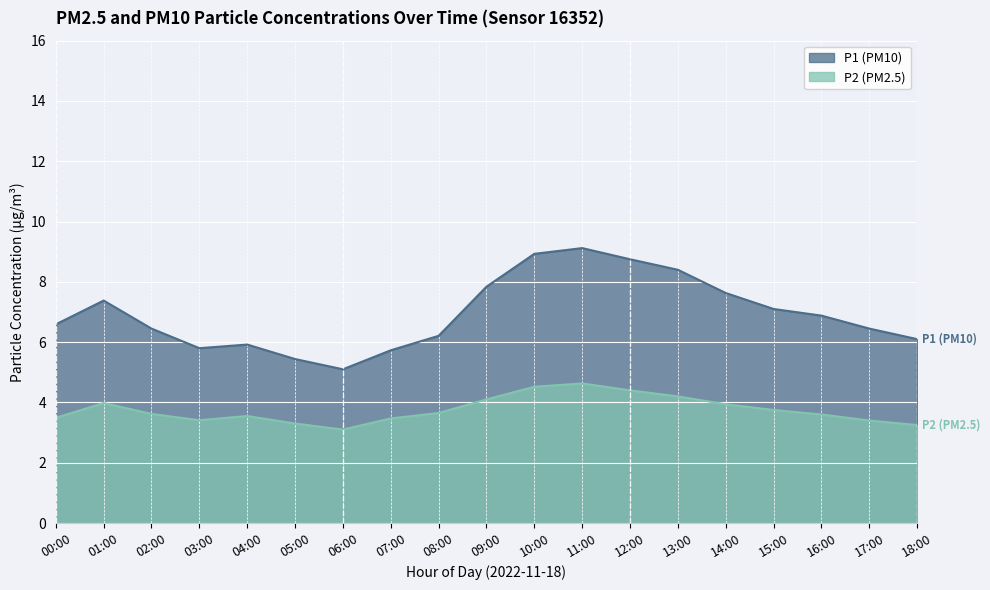

The value of P2 at 08:00 is 3.6. True or false?

True